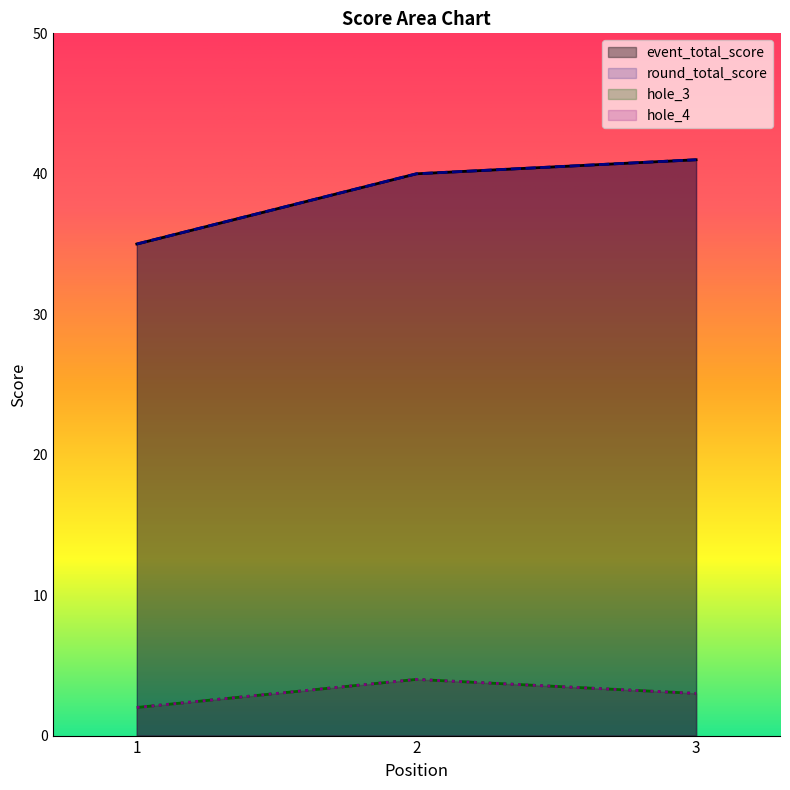

Count the round_total_score values in the range 35 to 41.

3